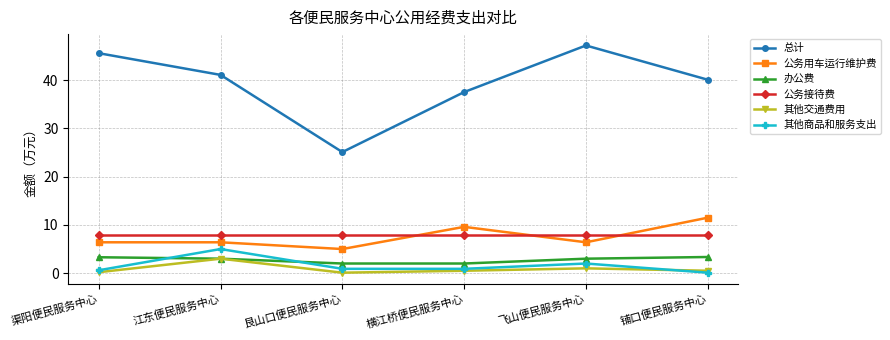

What position from the right is 飞山便民服务中心?

2